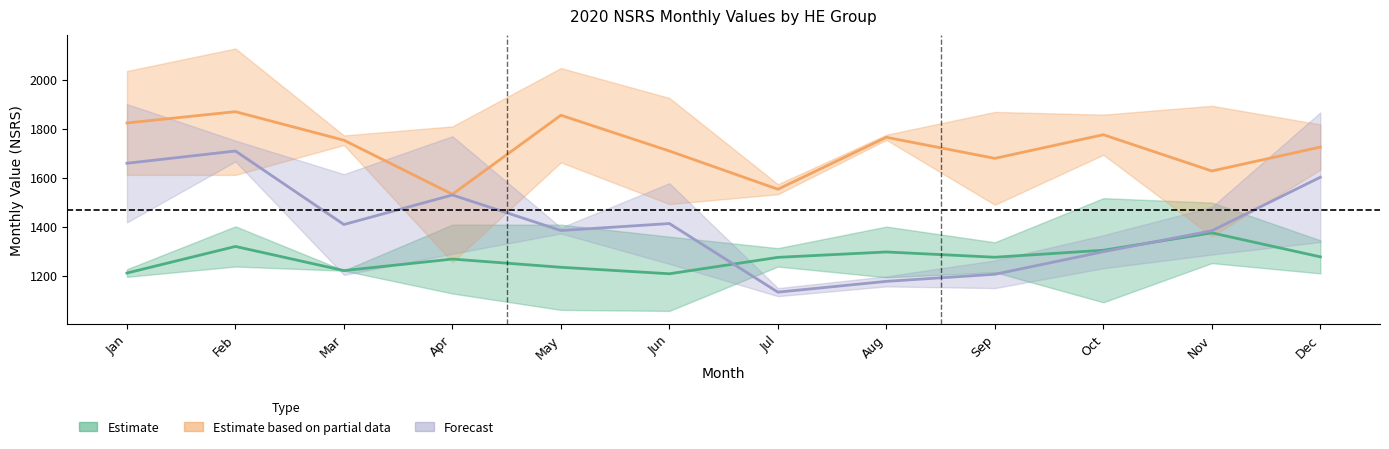

The HE 7-10 (Estimate based on partial data) series shows 538 at Nov. True or false?

False